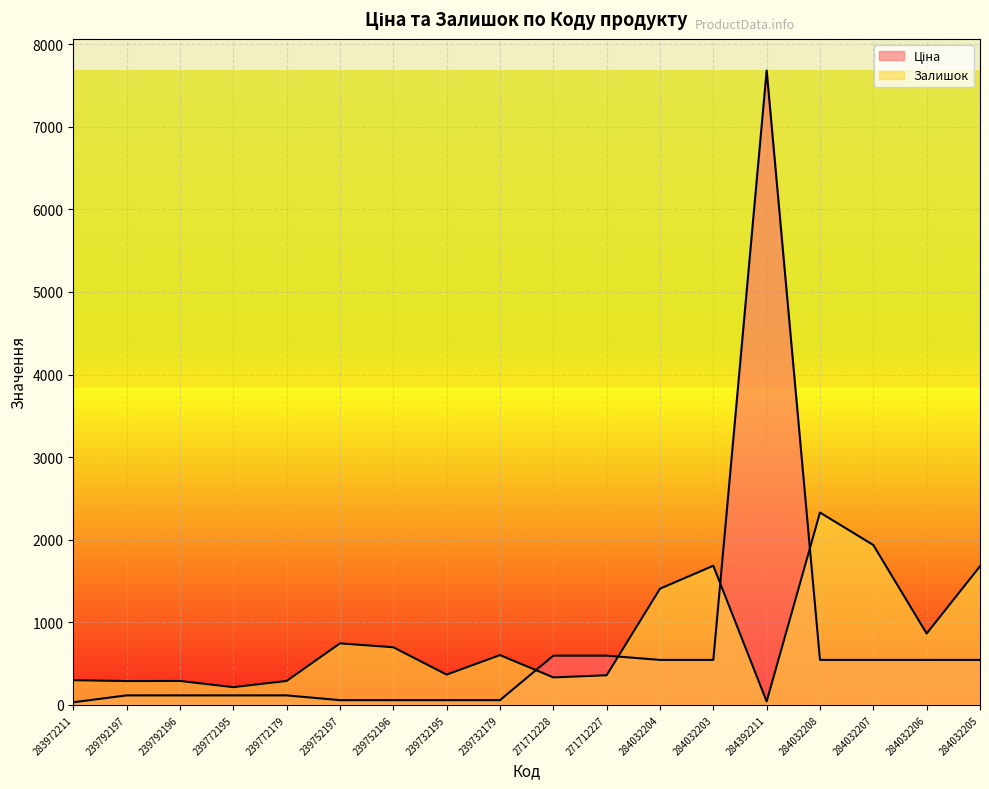

What are all the series names shown in the legend?

Ціна, Залишок